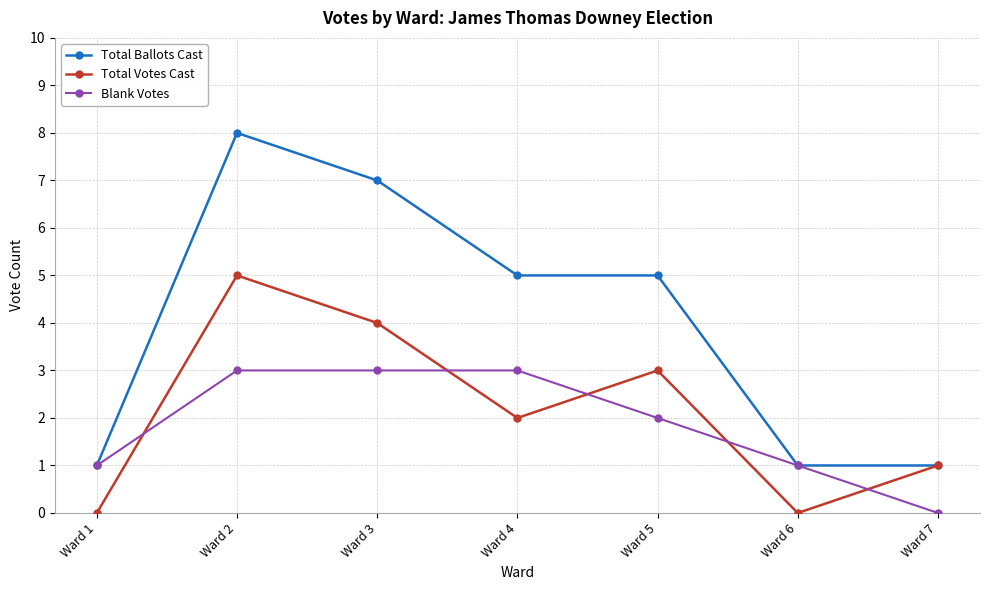

What is the total value across all series at Ward 5?

10